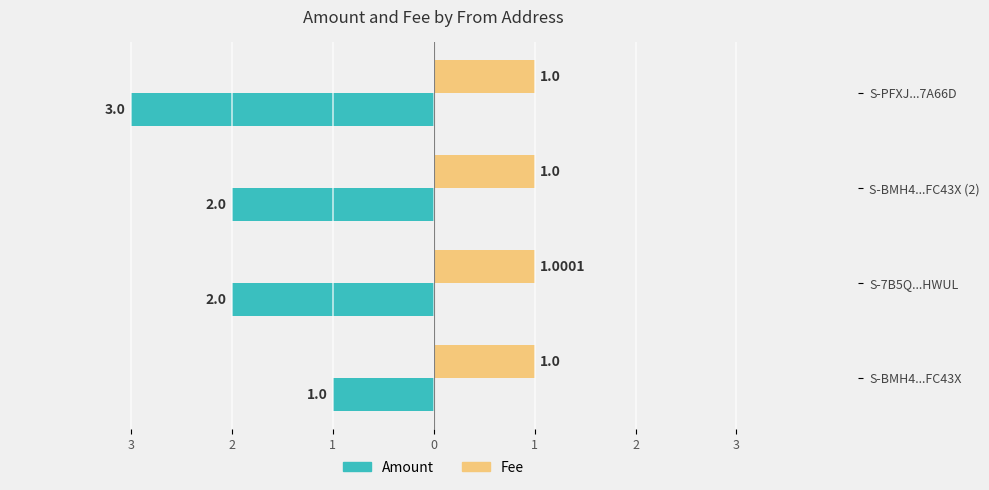

What are all the series names shown in the legend?

Amount, Fee